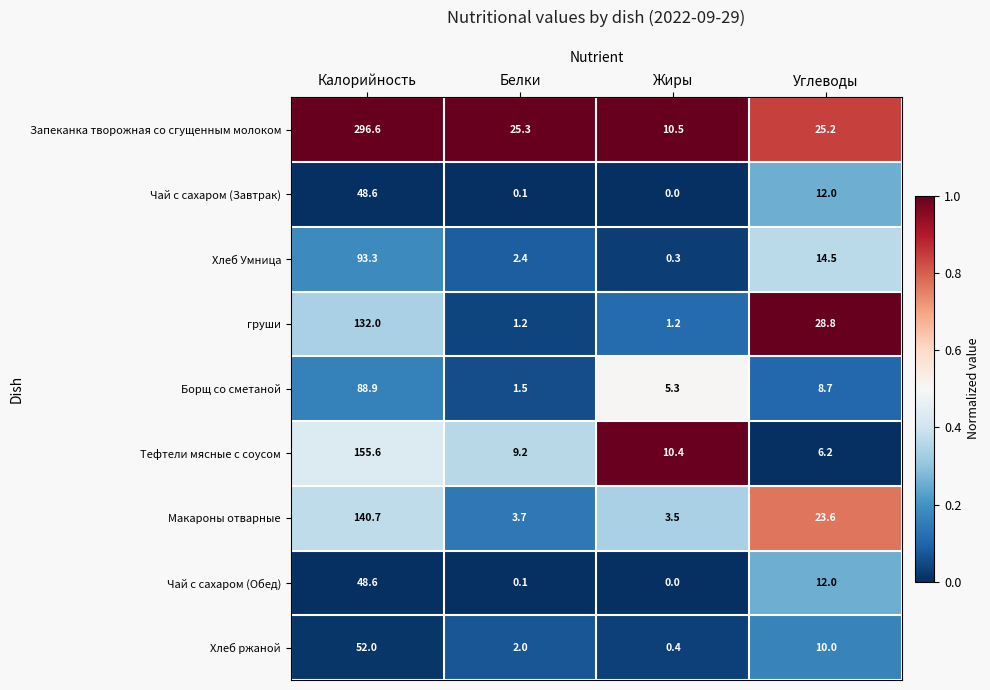

Count the number of categories in the chart.

4